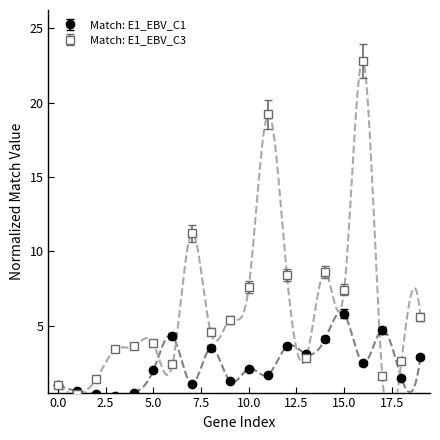

List the series in order of their peak value, highest first.

Match: E1_EBV_C3, Match: E1_EBV_C1